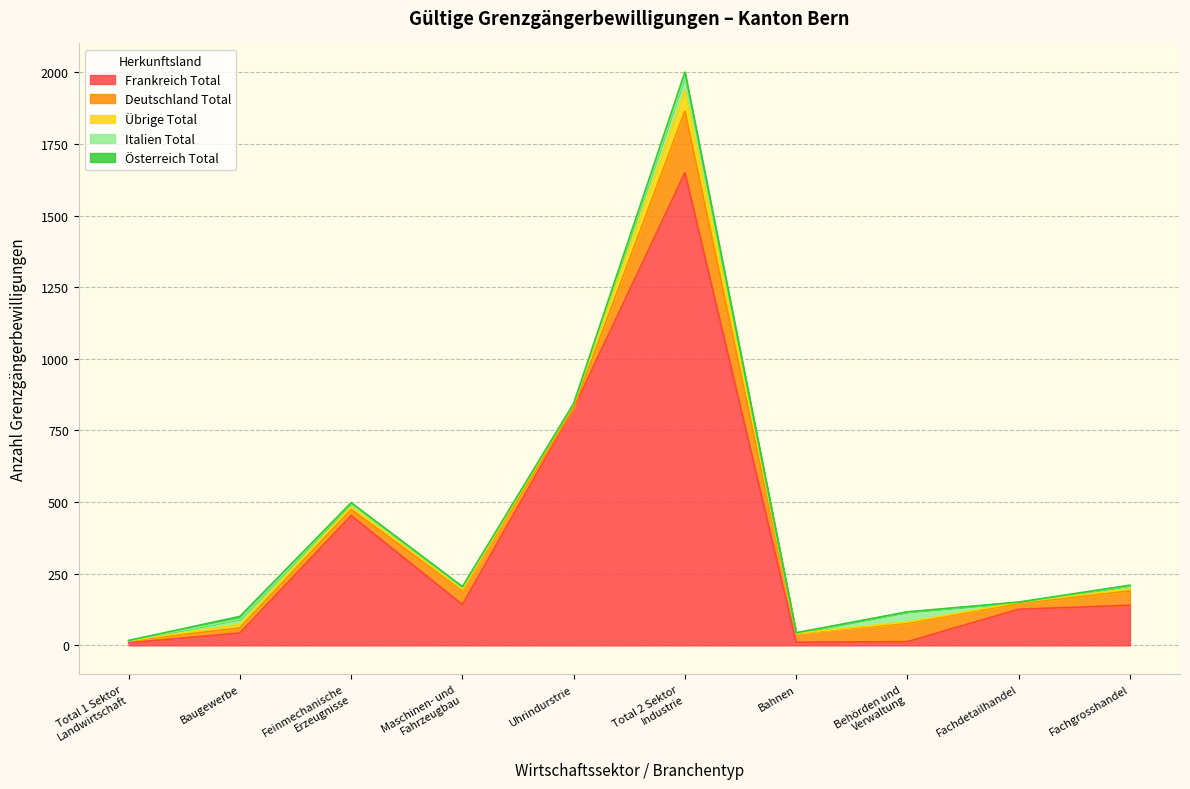

What are all the series names shown in the legend?

Frankreich Total, Deutschland Total, Übrige Total, Italien Total, Österreich Total